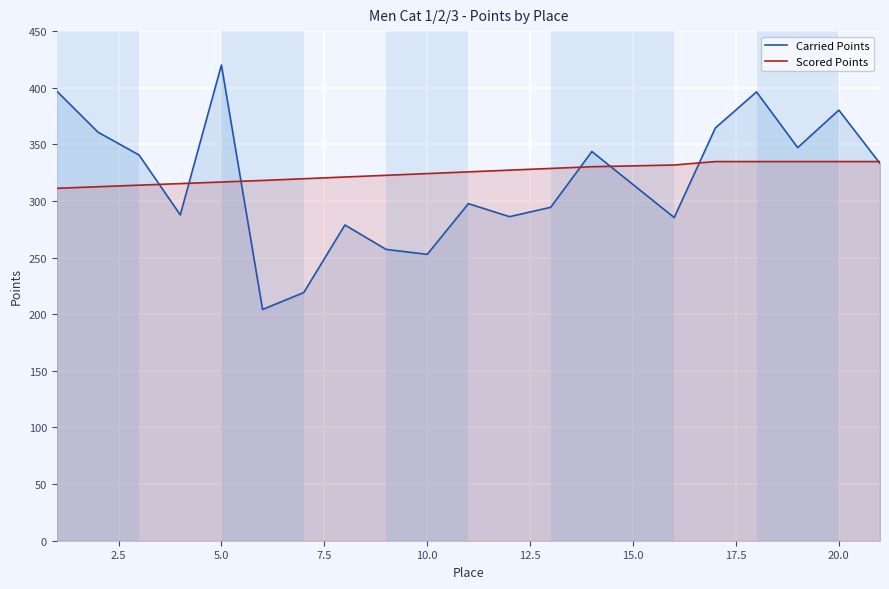

Which series has the largest range (max minus min)?

Carried Points